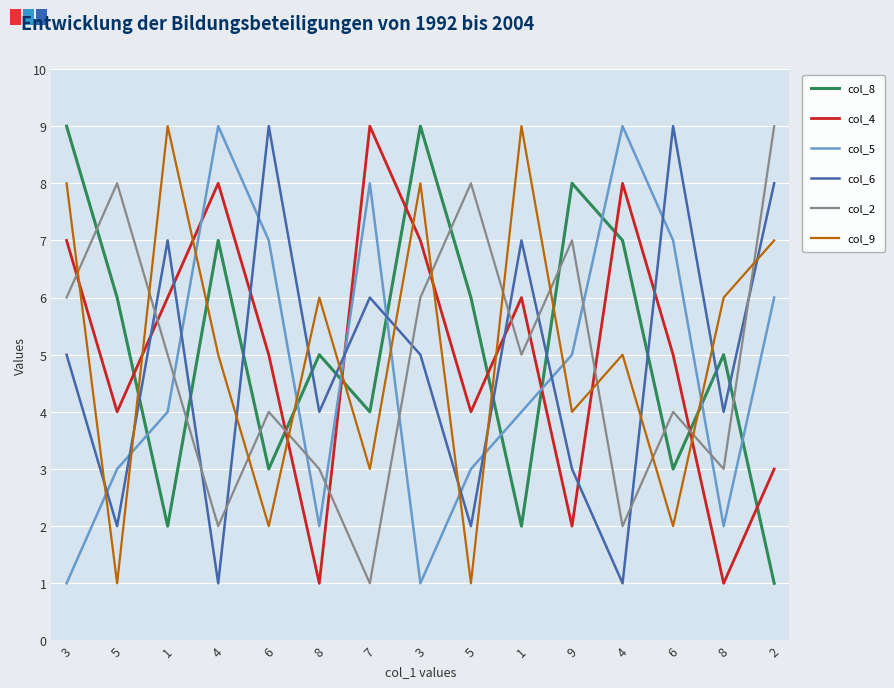

What are all the series names shown in the legend?

col_8, col_4, col_5, col_6, col_2, col_9